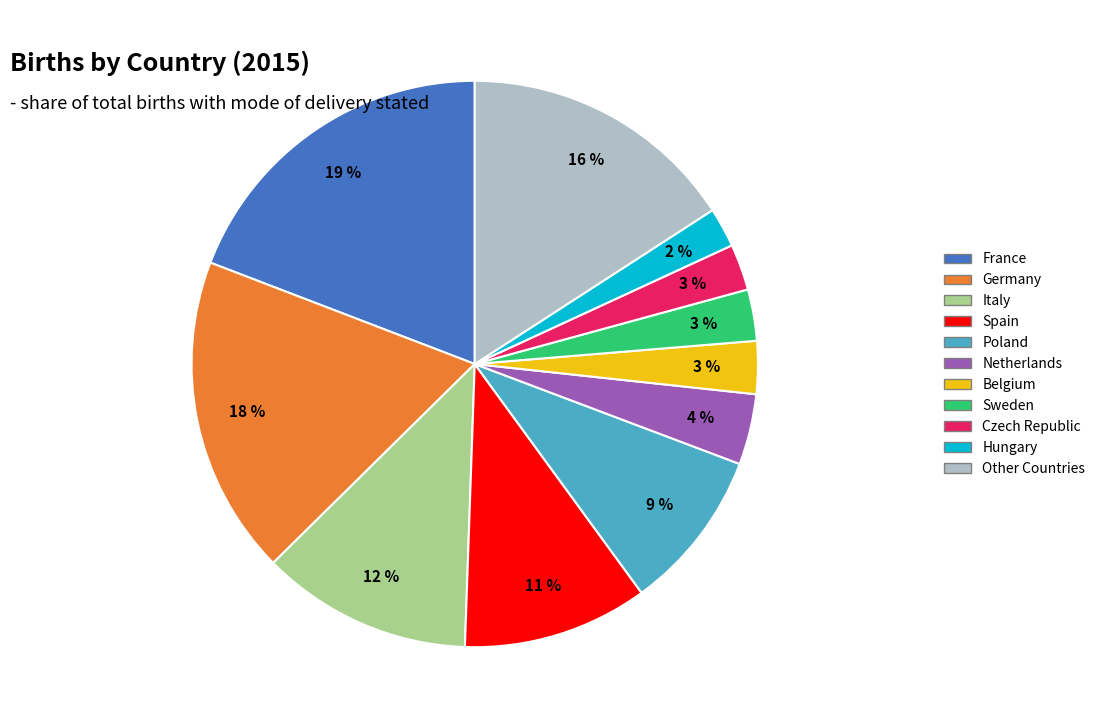

To the nearest percent, what is the average slice percentage?

9%